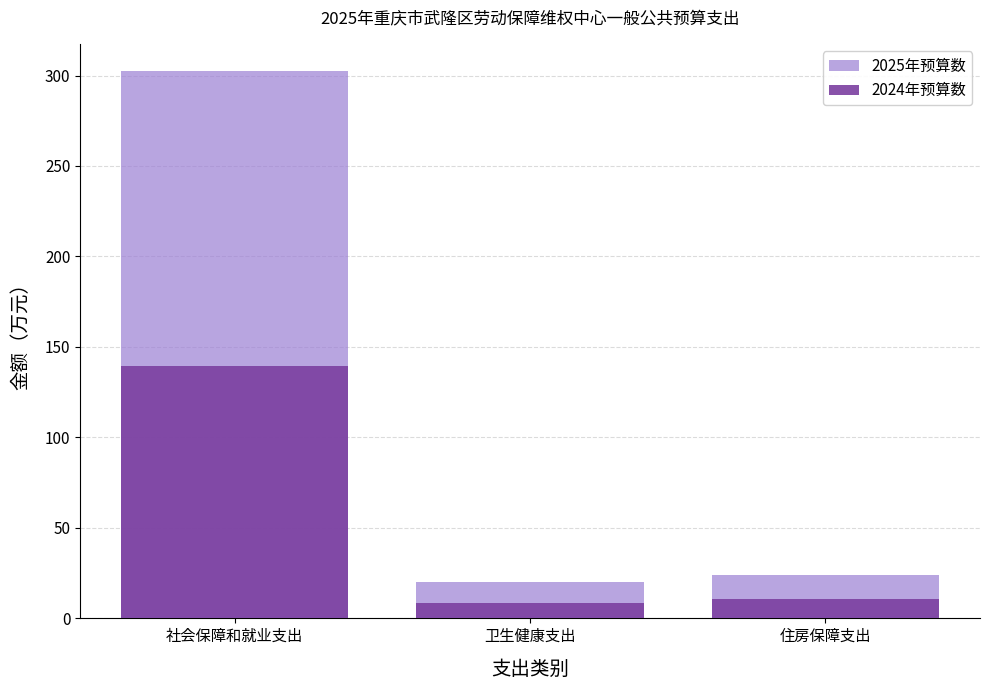

What position from the right is 卫生健康支出?

2